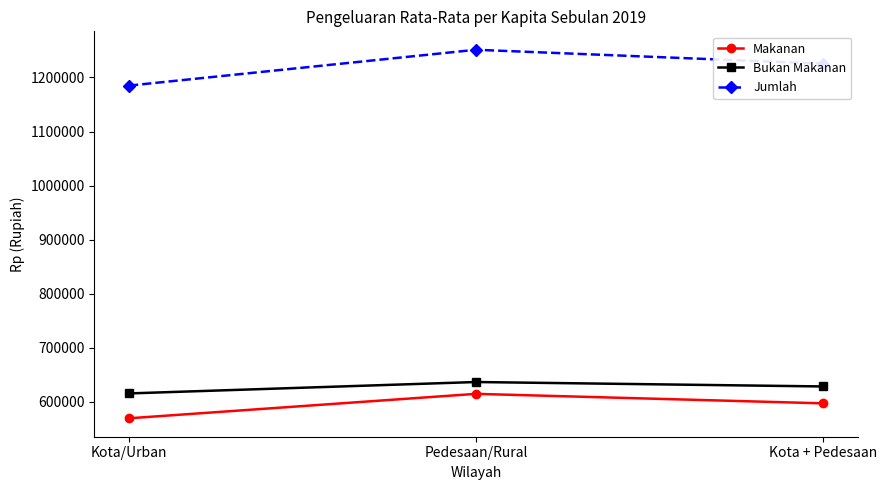

Count the Makanan values in the range 569482 to 614715.

3